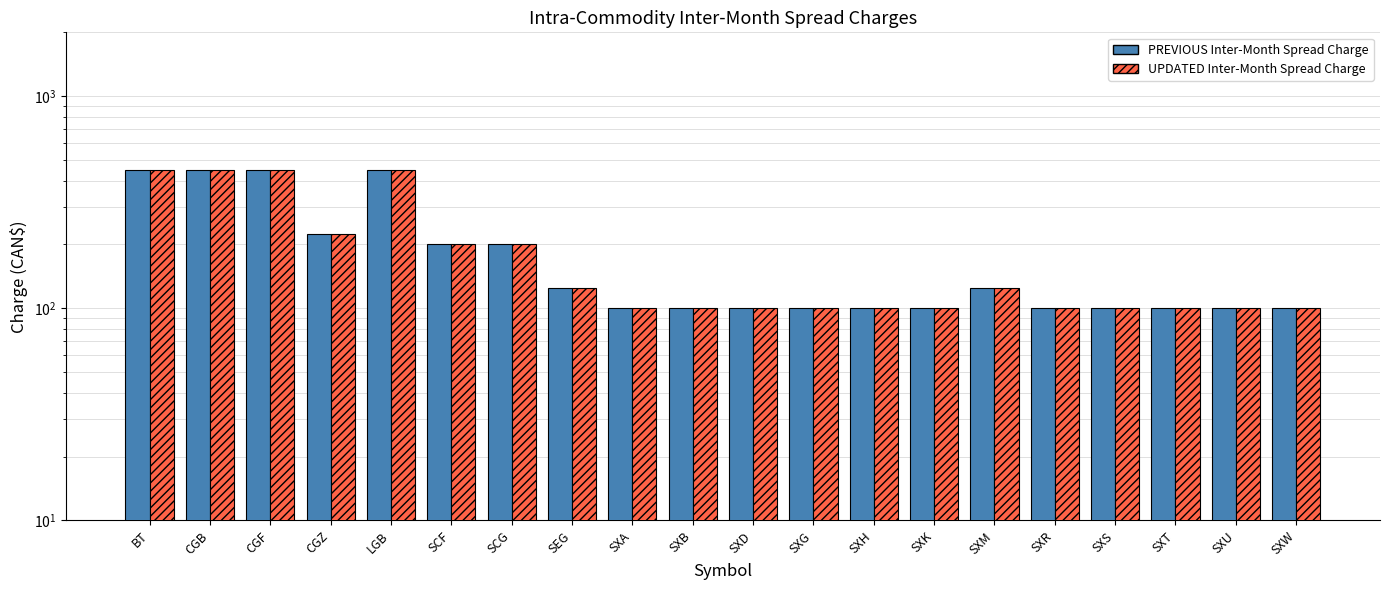

How many groups of bars are there?

20